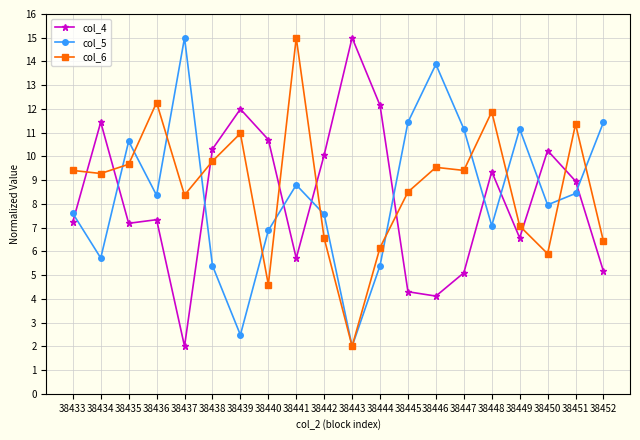

Rank the series by their average value, from highest to lowest.

col_6, col_5, col_4